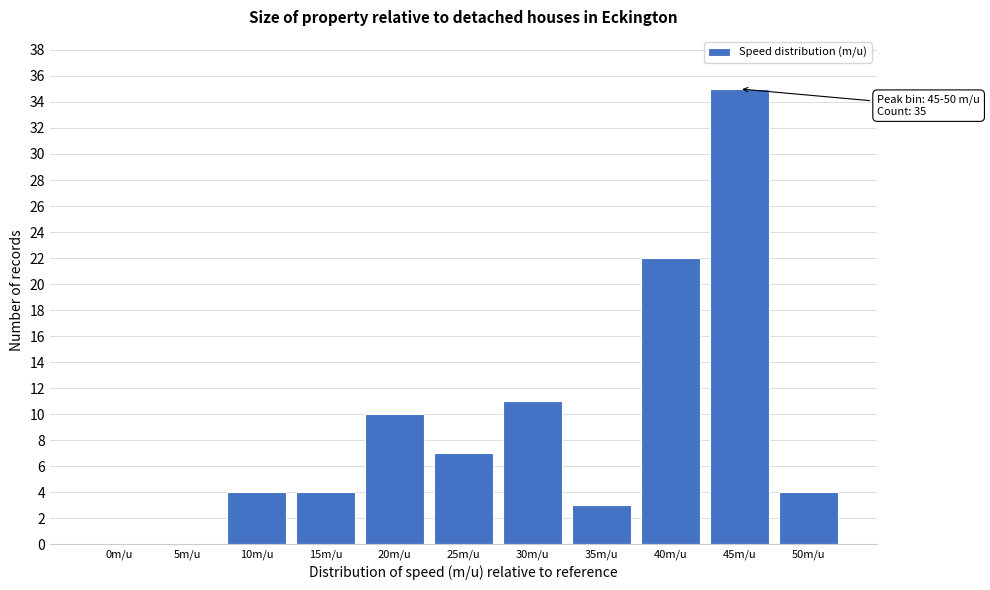

Reading left to right, extract all data points from this chart.

0m/u=0	5m/u=0	10m/u=4	15m/u=4	20m/u=10	25m/u=7	30m/u=11	35m/u=3	40m/u=22	45m/u=35	50m/u=4